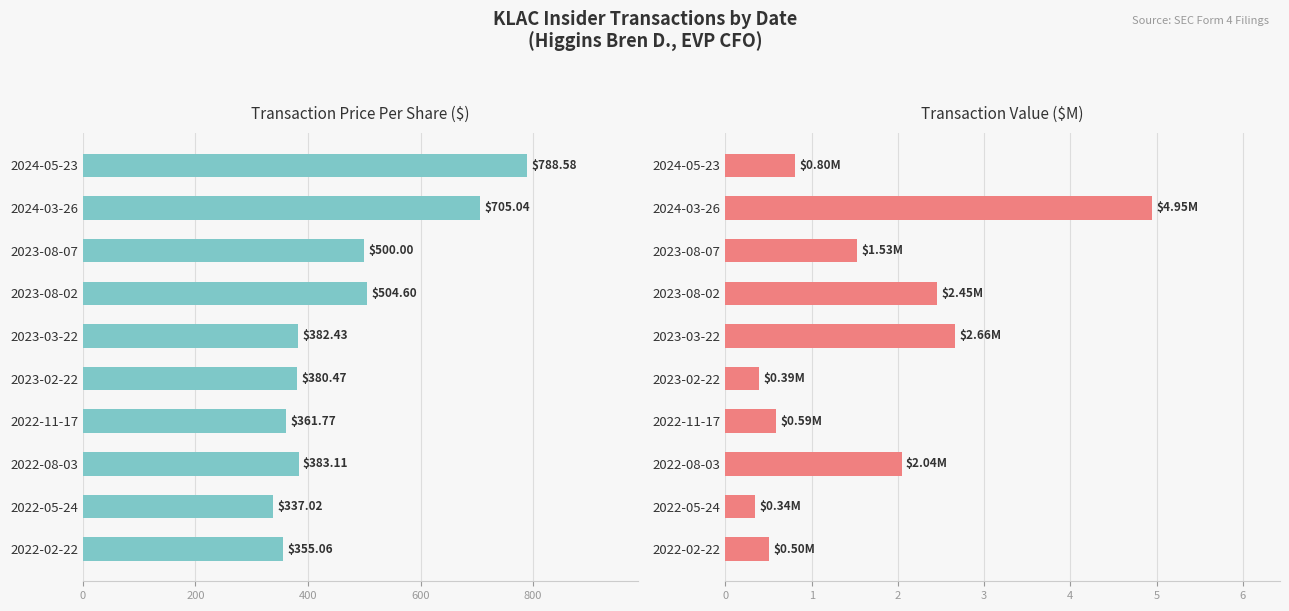

Where is Transaction Value ($M) nearest to the value 2?

2022-08-03